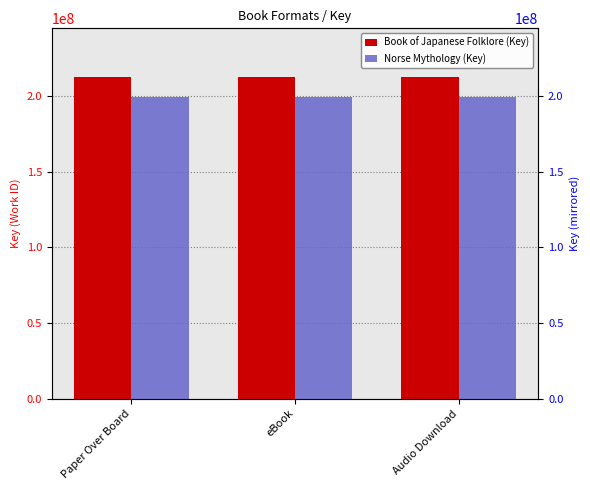

Reading right to left, what are all the values shown in this chart?

Book of Japanese Folklore (Key): 212968237	212968237	212968237
Norse Mythology (Key): 199376173	199376173	199376173